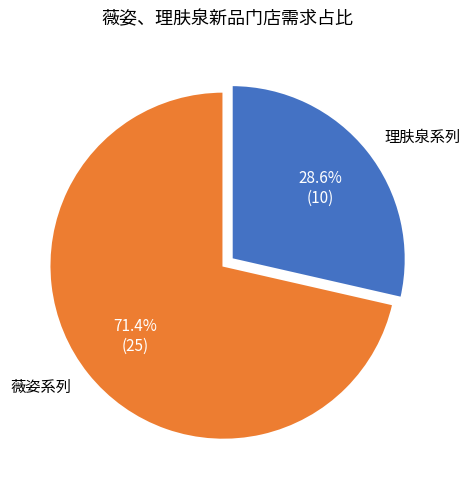

How many slices are in this pie chart?

2